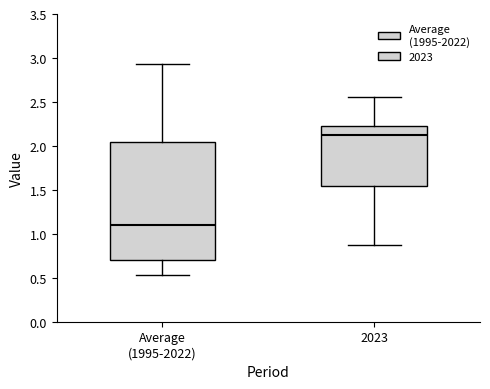

Where is the lower edge of the box for Average (1995-2022) on the y-axis? The values are not printed on the chart, so give them approximately, as read against the axis.

0.70